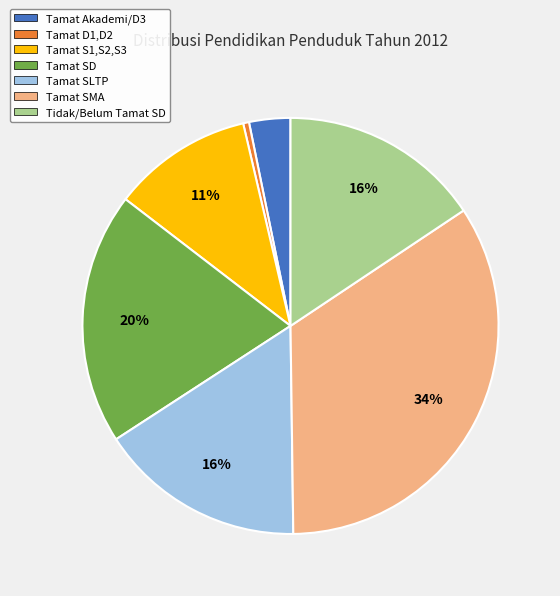

Count the number of slices in the pie.

7